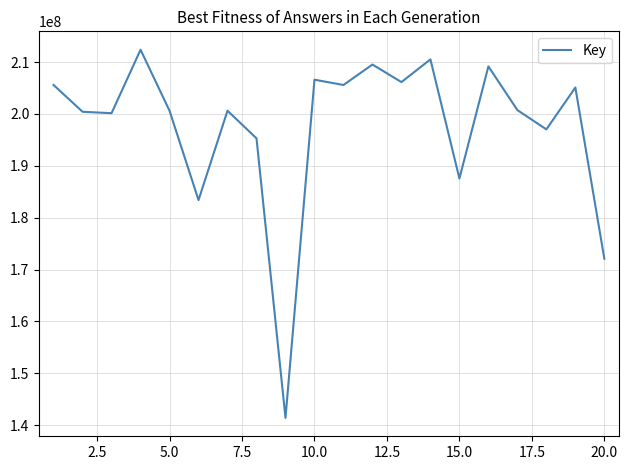

How many lines are shown in the chart?

1